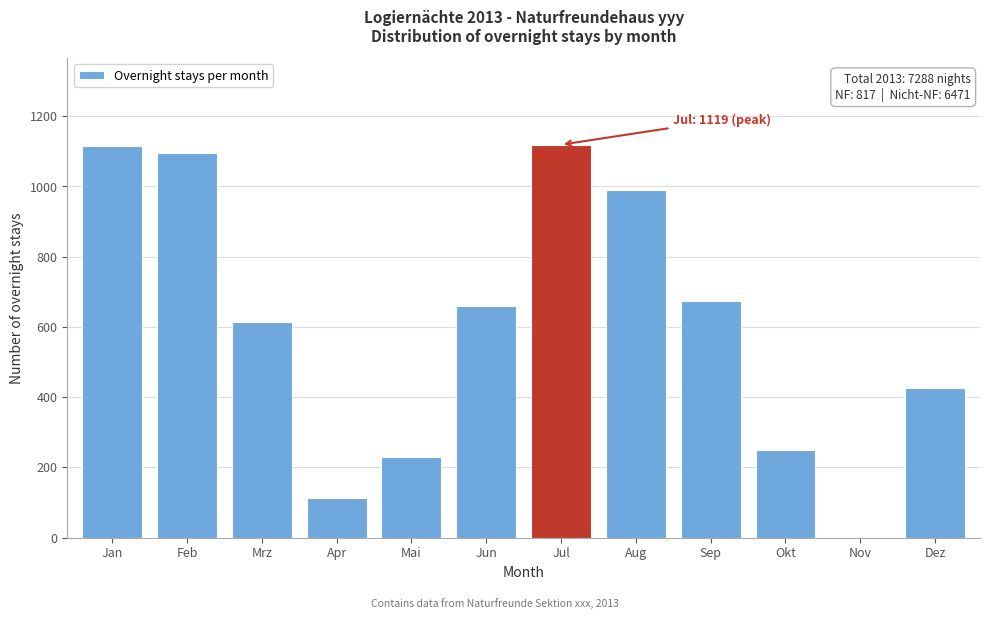

At which label is the value closest to 559?

Mrz